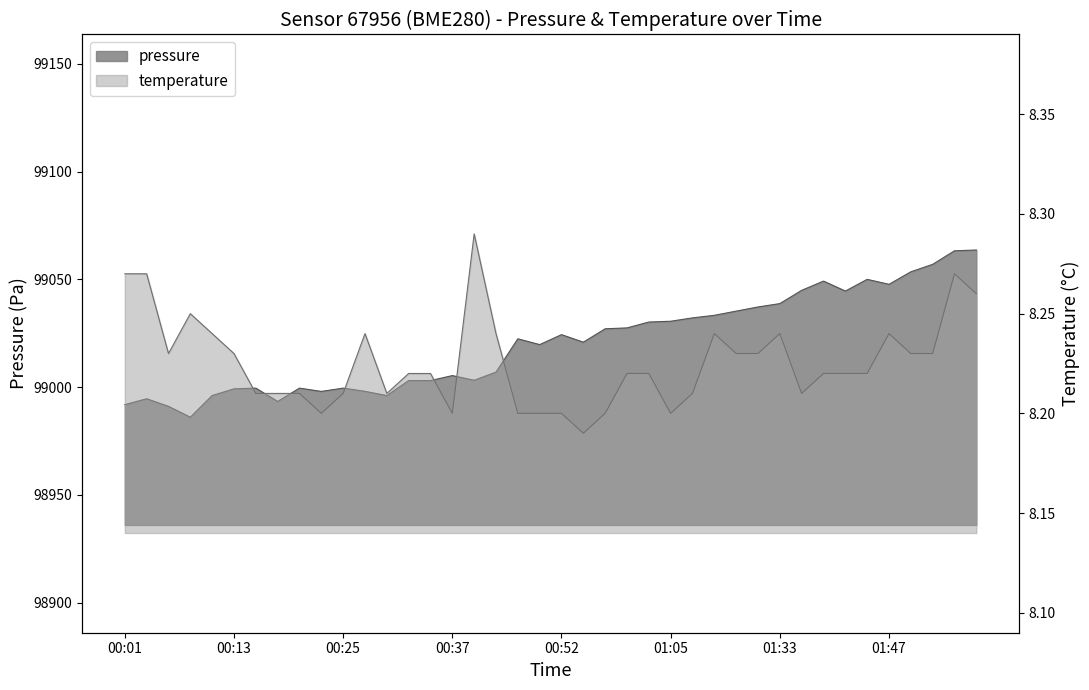

True or false: pressure and temperature intersect in this chart.

False